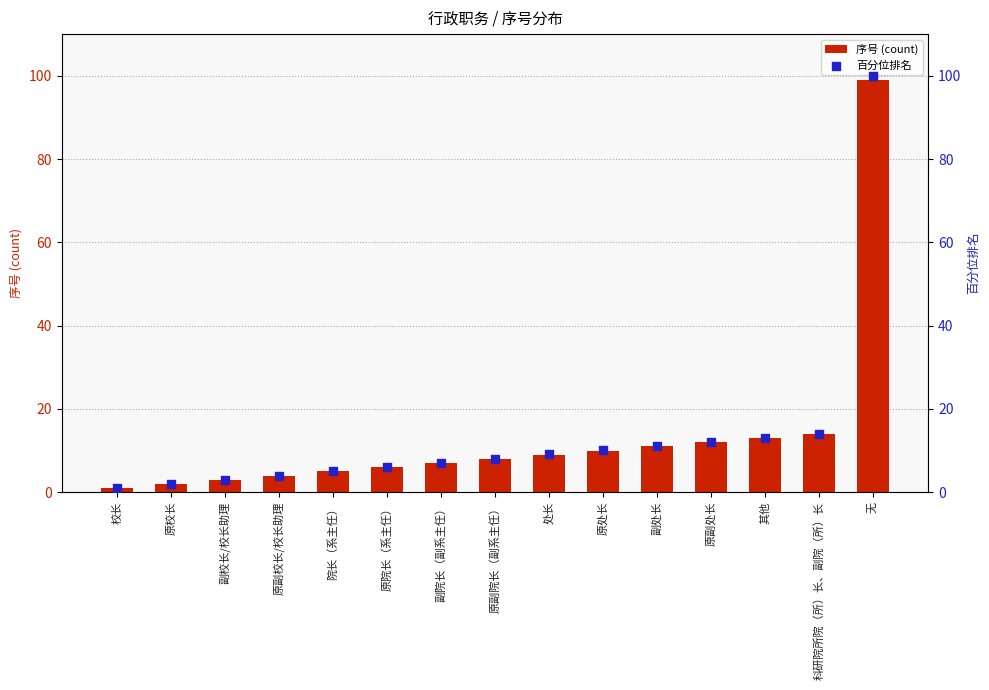

Which series contains the highest Y value?

百分位排名